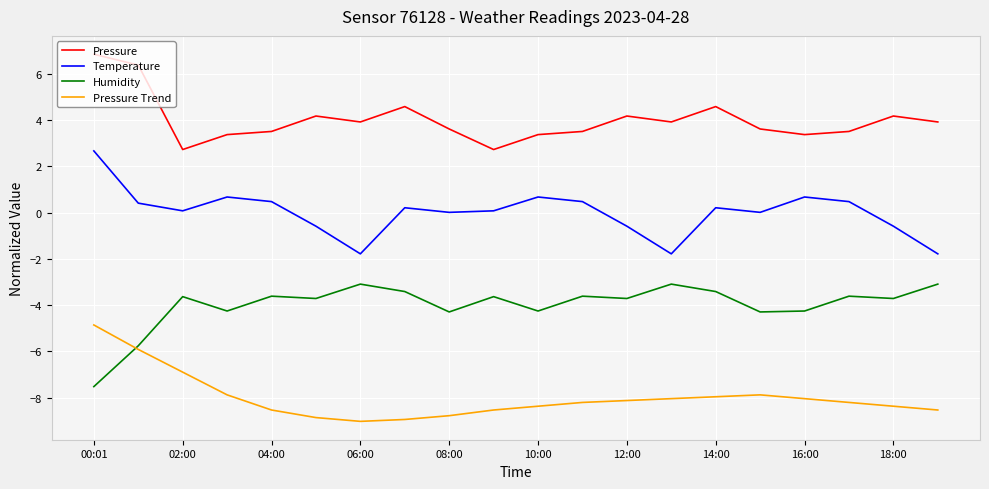

True or false: Pressure Trend and Temperature cross at least once.

False